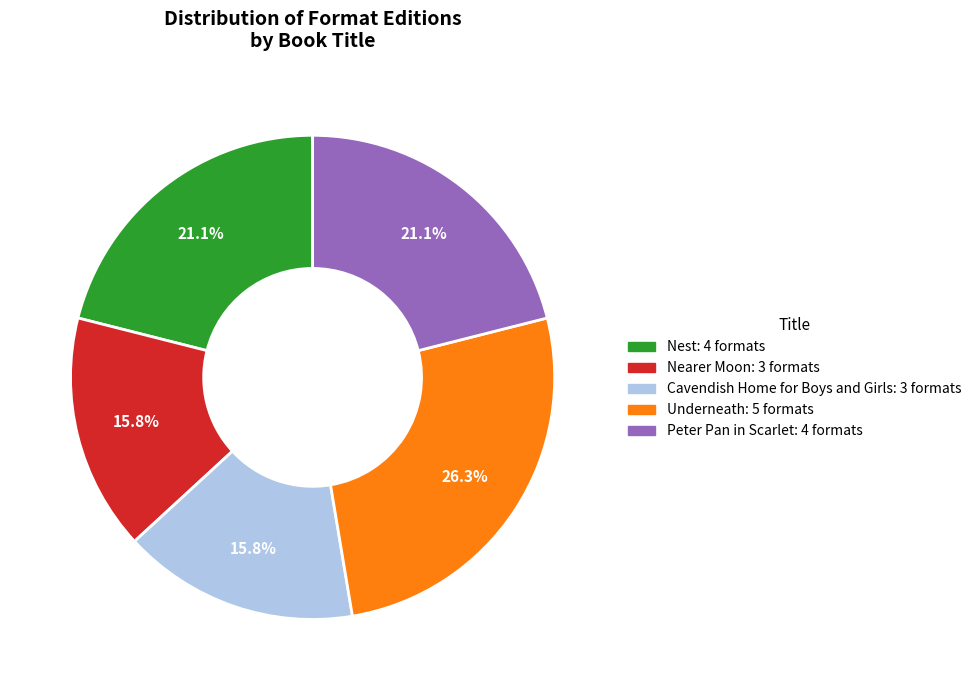

What is the ratio of the value at Peter Pan in Scarlet to the value at Cavendish Home for Boys and Girls?

1.3